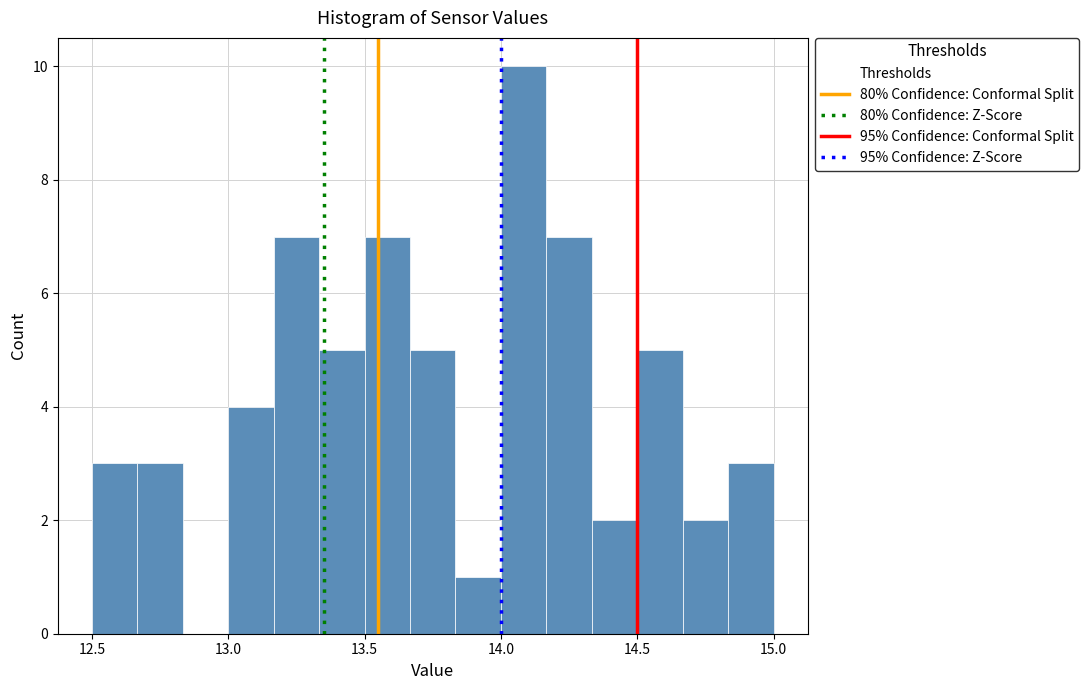

Read against the x-axis, roughly where is the centre of the tallest bar?

14.10